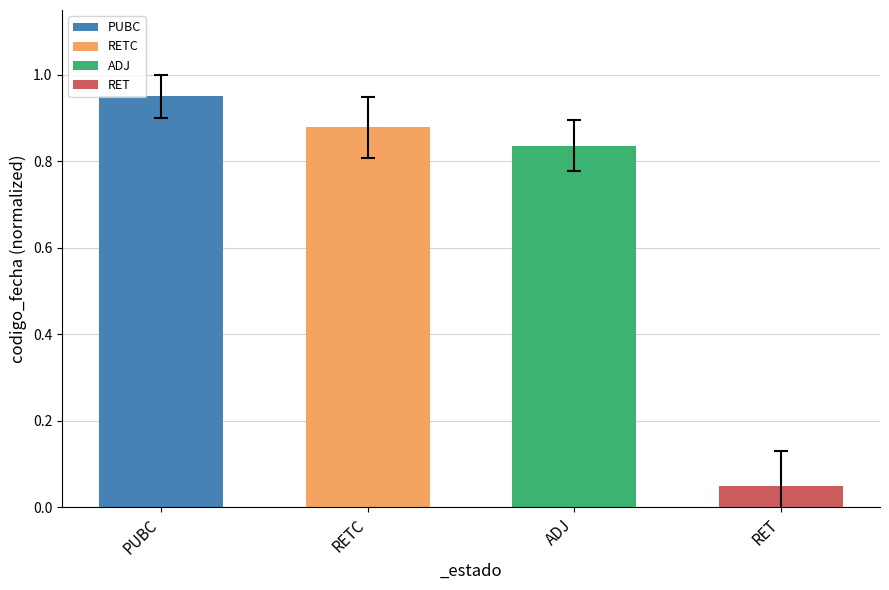

At which label is the value closest to 0?

RET